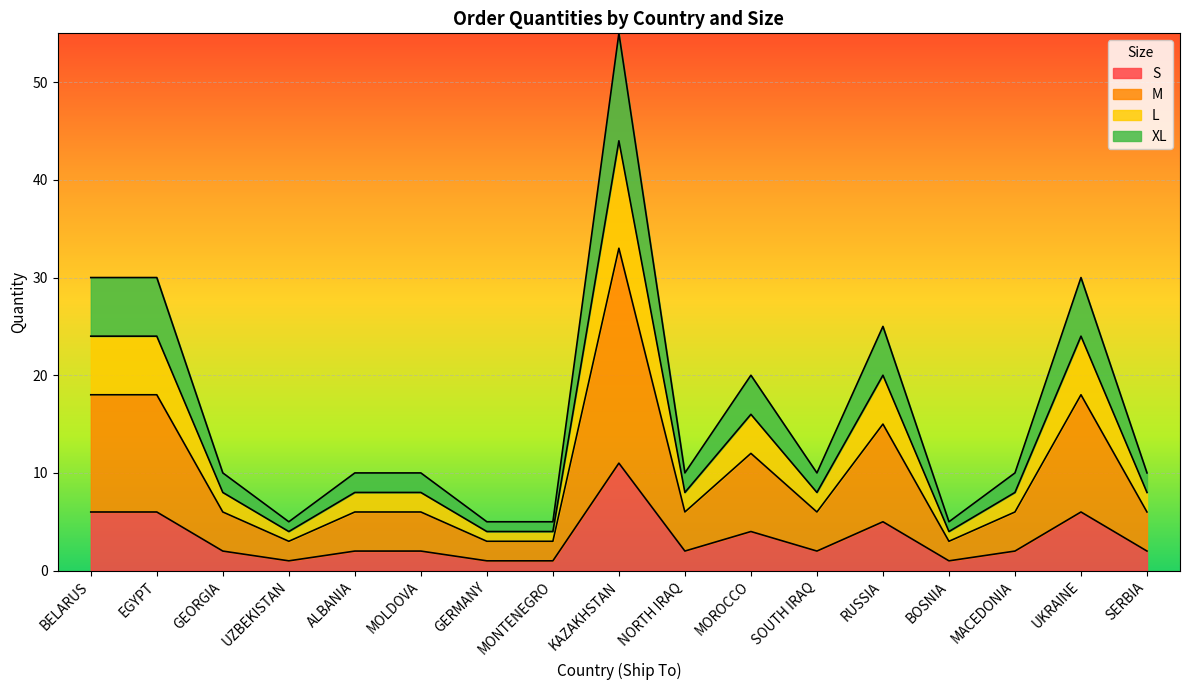

At how many categories does at least one series exceed 53?

1